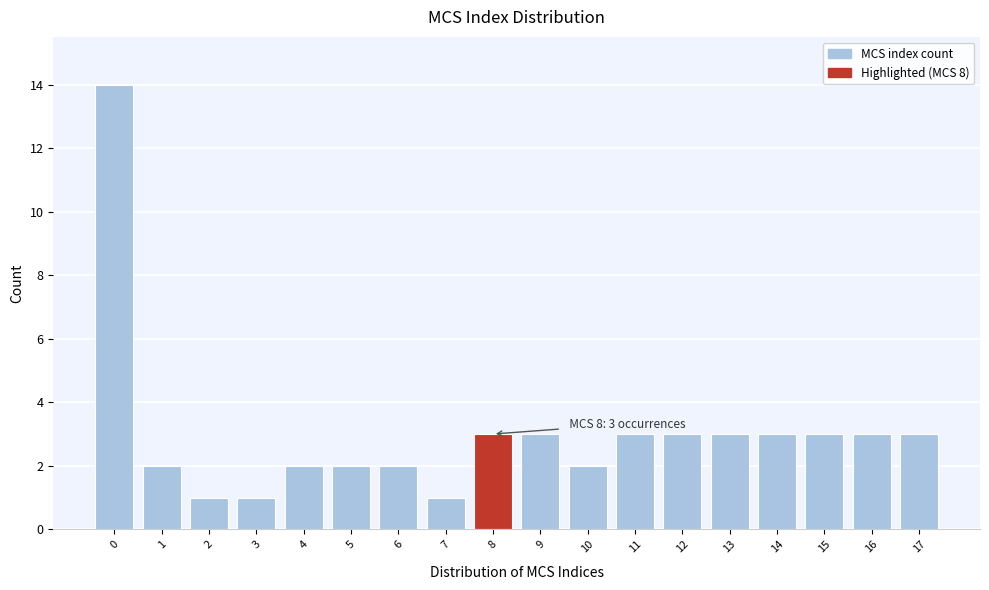

Reading left to right, what are all the values shown in this chart?

14	2	1	1	2	2	2	1	3	3	2	3	3	3	3	3	3	3